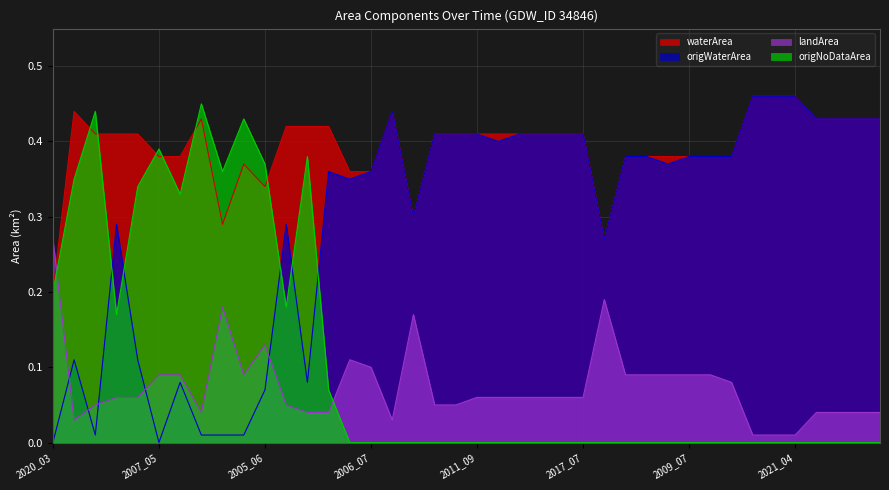

What position from the right is 2017_07?

15